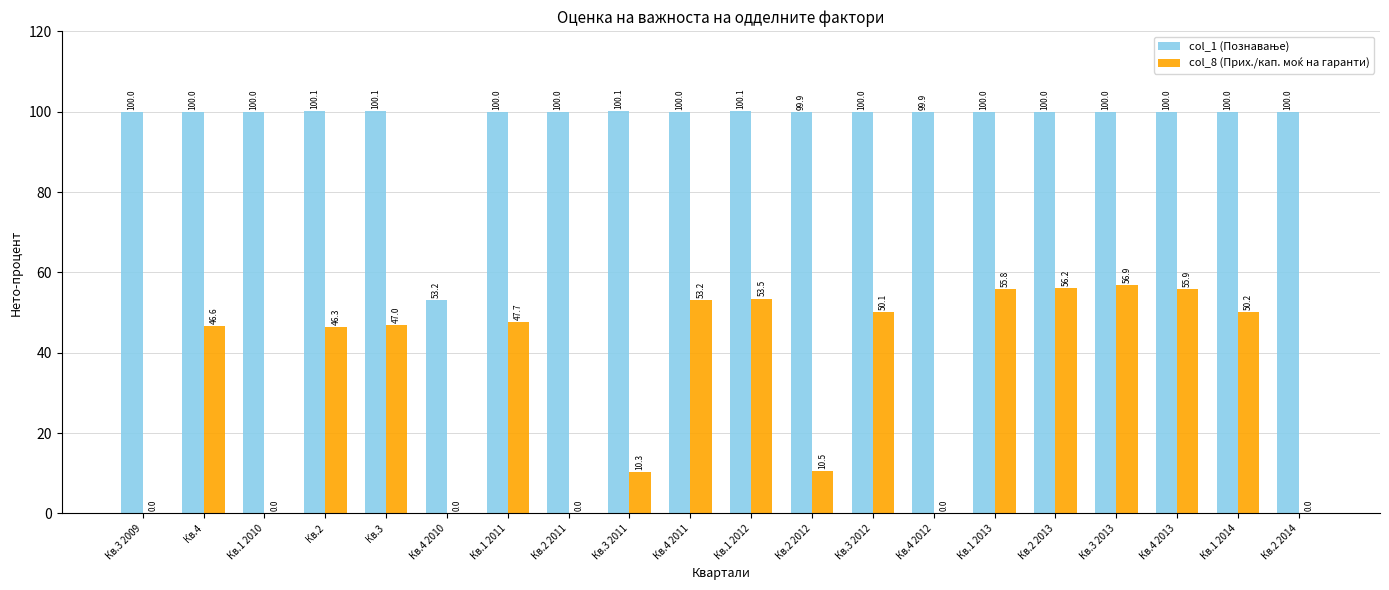

What is the total value across all series at Кв.1 2012?

153.6